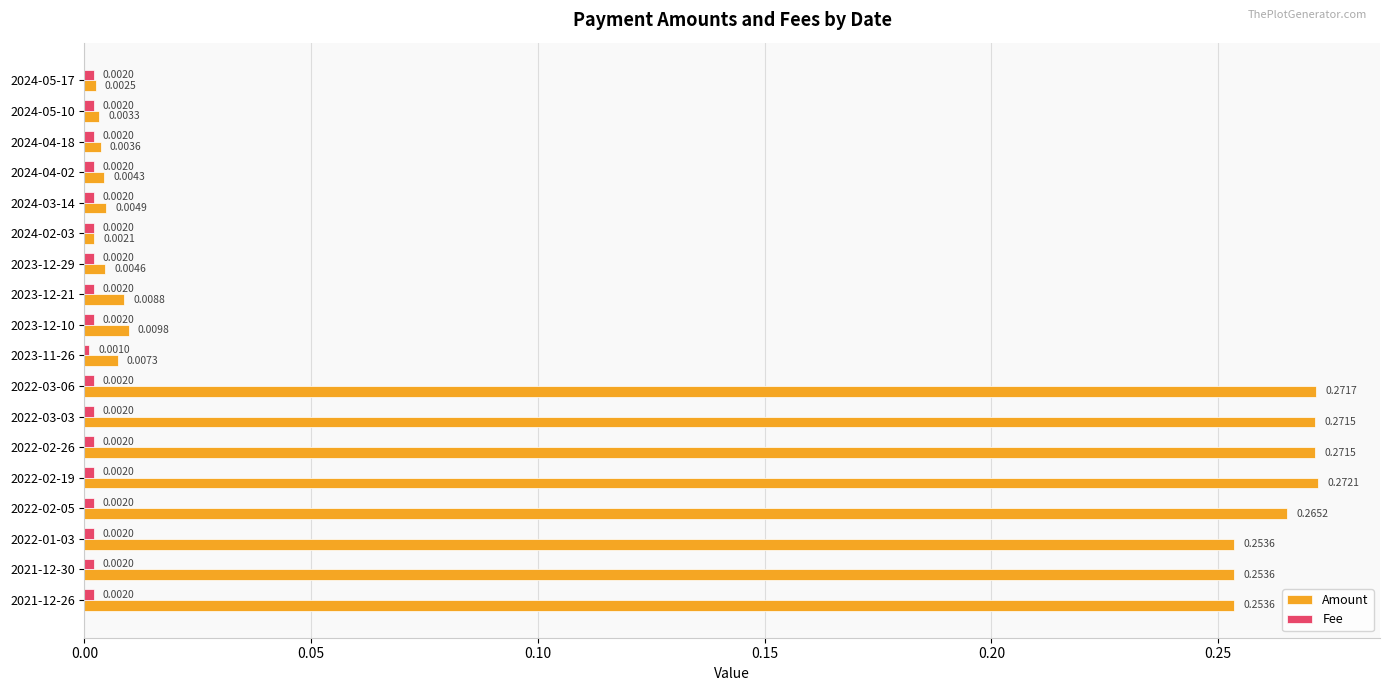

What is the average value of the Amount series?

0.1